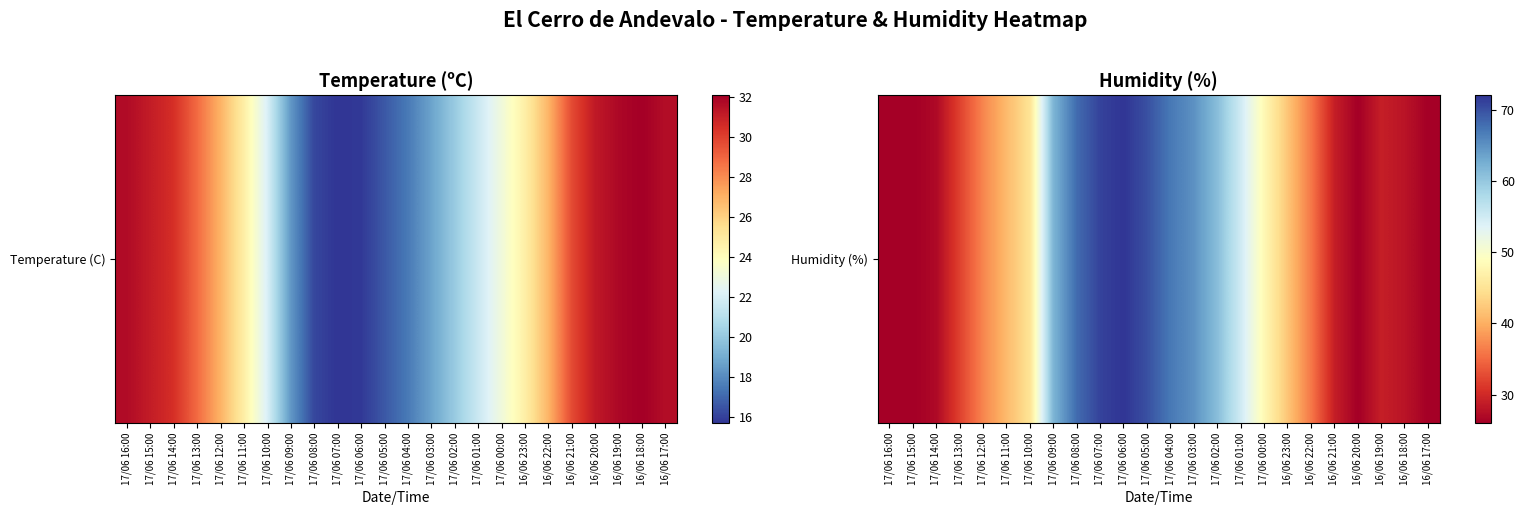

True or false: the data shows 27 at 17/06 01:00.

False